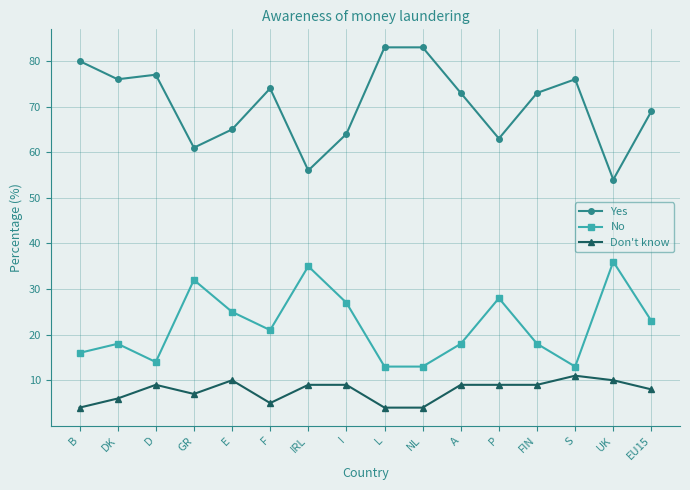

True or false: Yes and No intersect in this chart.

False